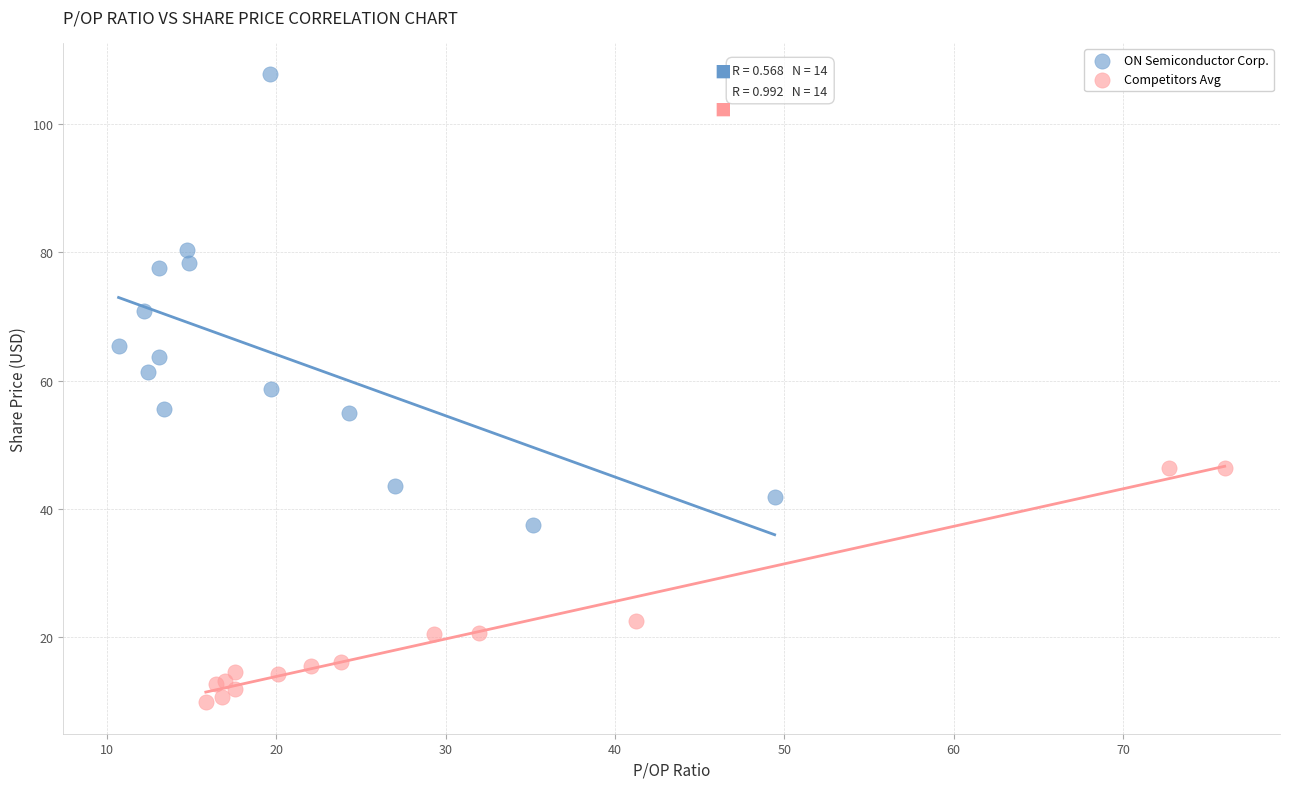

Which series reaches the minimum Y coordinate?

Competitors Avg